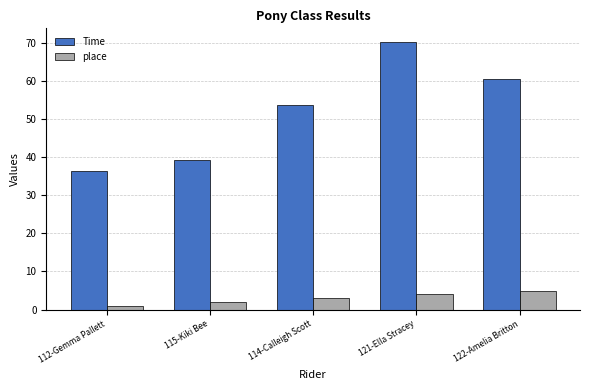

What is the sum of all place values?

15.0